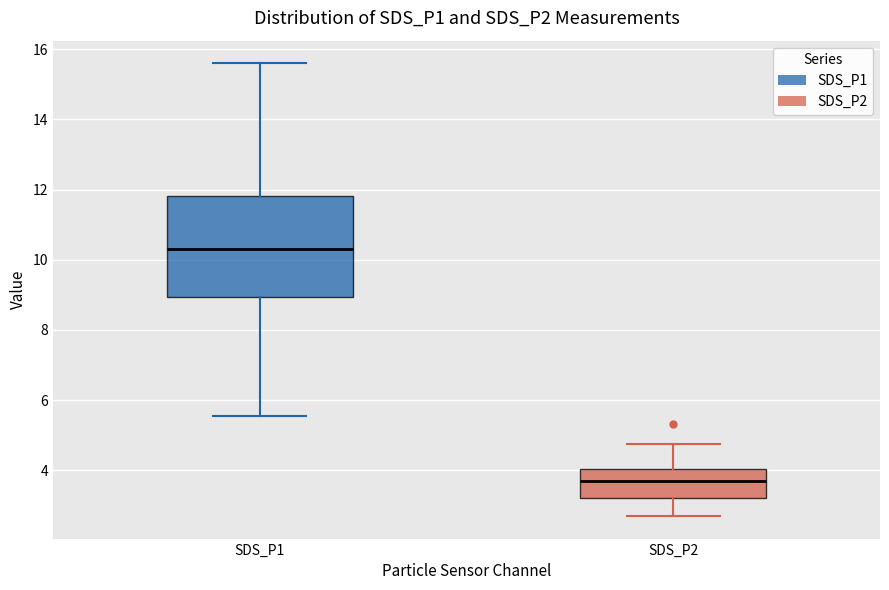

Which box has the highest median line?

SDS_P1